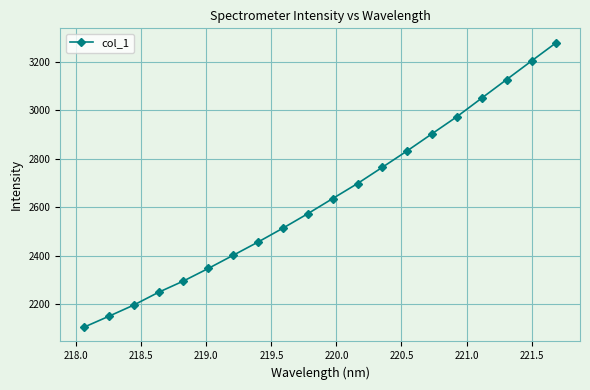

True or false: there are more than 1 points higher than both neighbors.

False